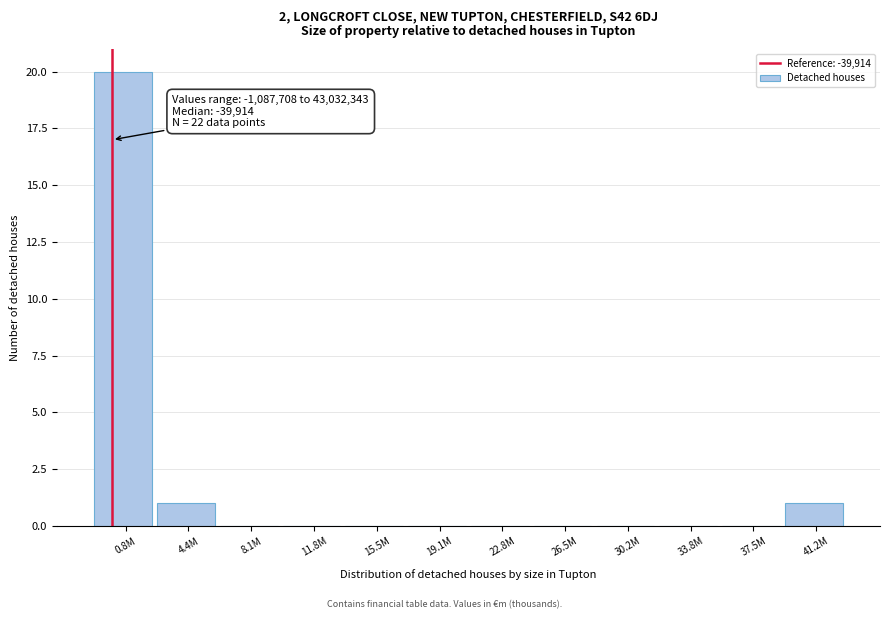

Reading left to right, list all the values displayed in this chart.

0.8M=20	4.4M=1	8.1M=0	11.8M=0	15.5M=0	19.1M=0	22.8M=0	26.5M=0	30.2M=0	33.8M=0	37.5M=0	41.2M=1